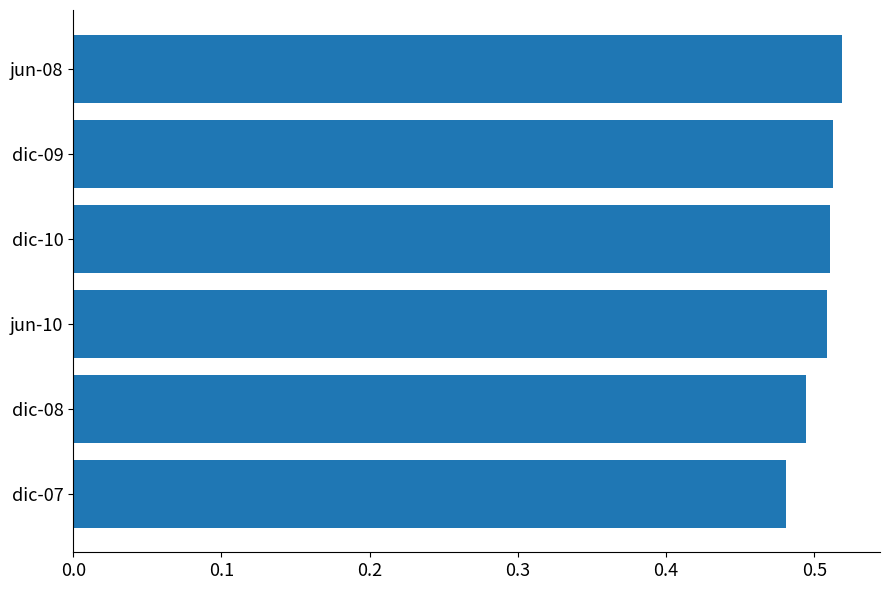

The value at dic-07 is 0.8. True or false?

False